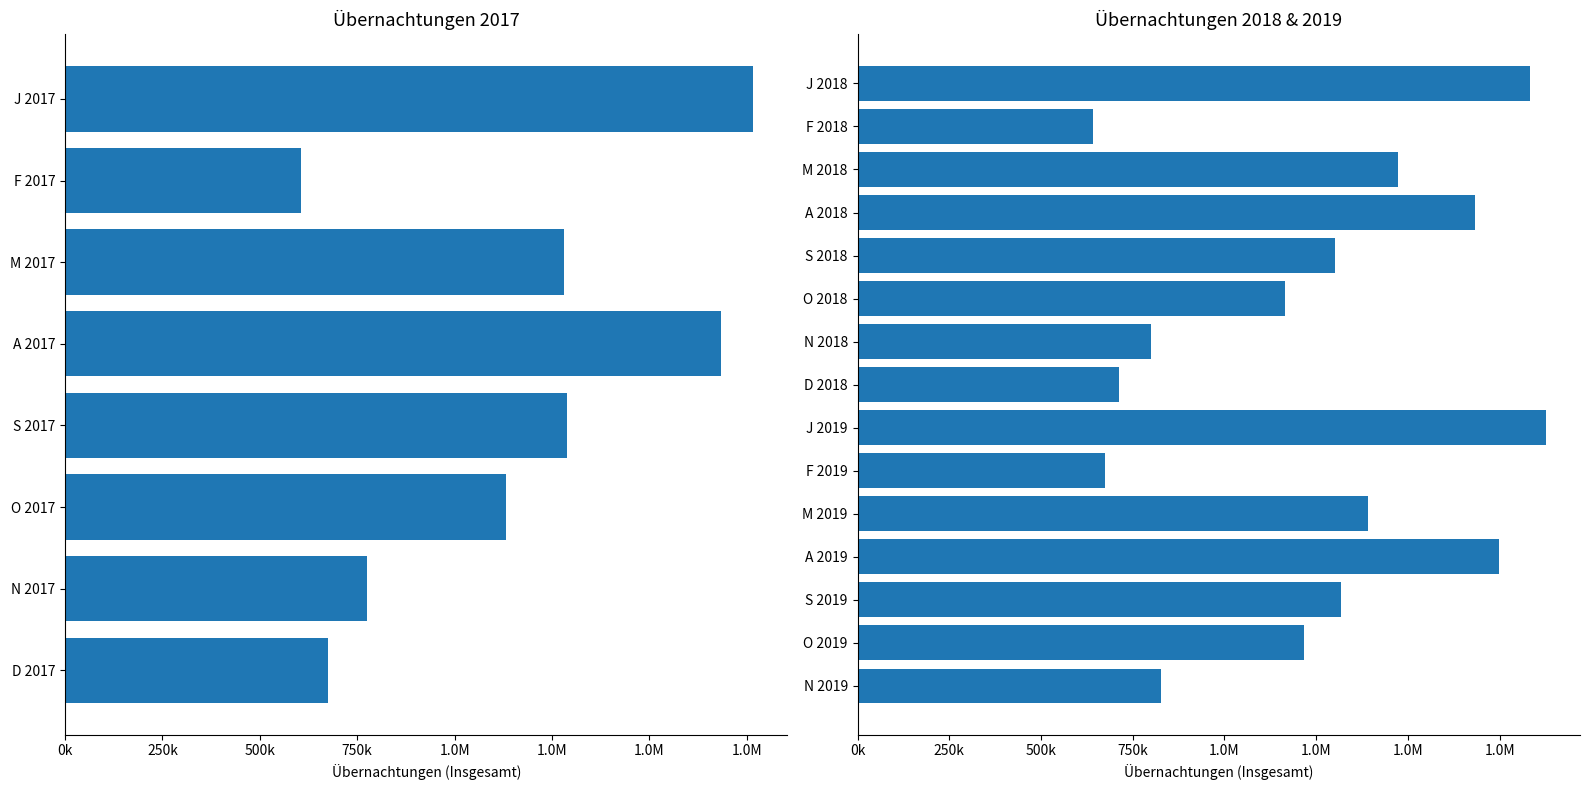

Which has a higher value, O 2018 or F 2019?

O 2018